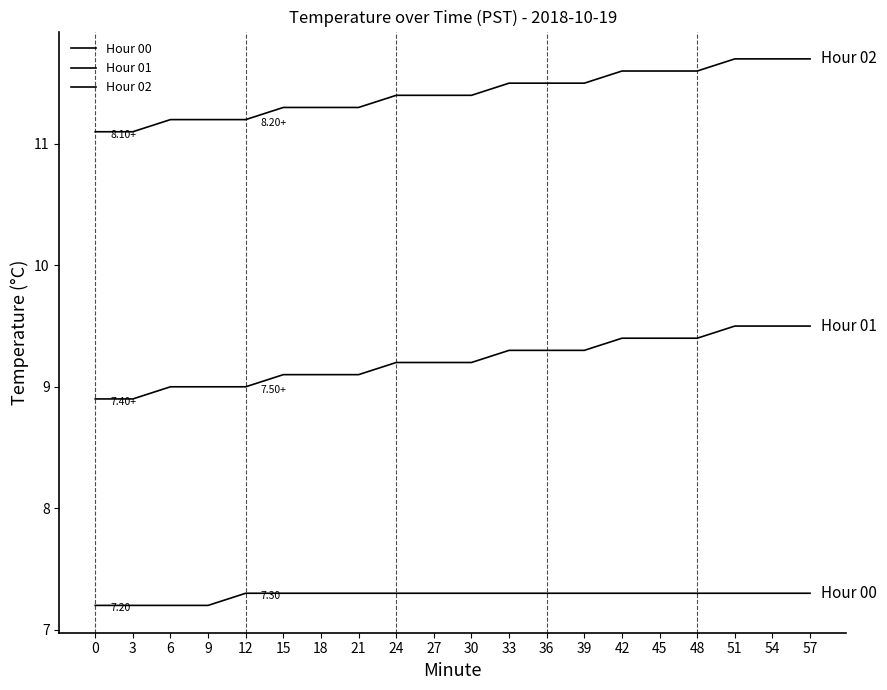

Does the chart have visible grid lines?

No